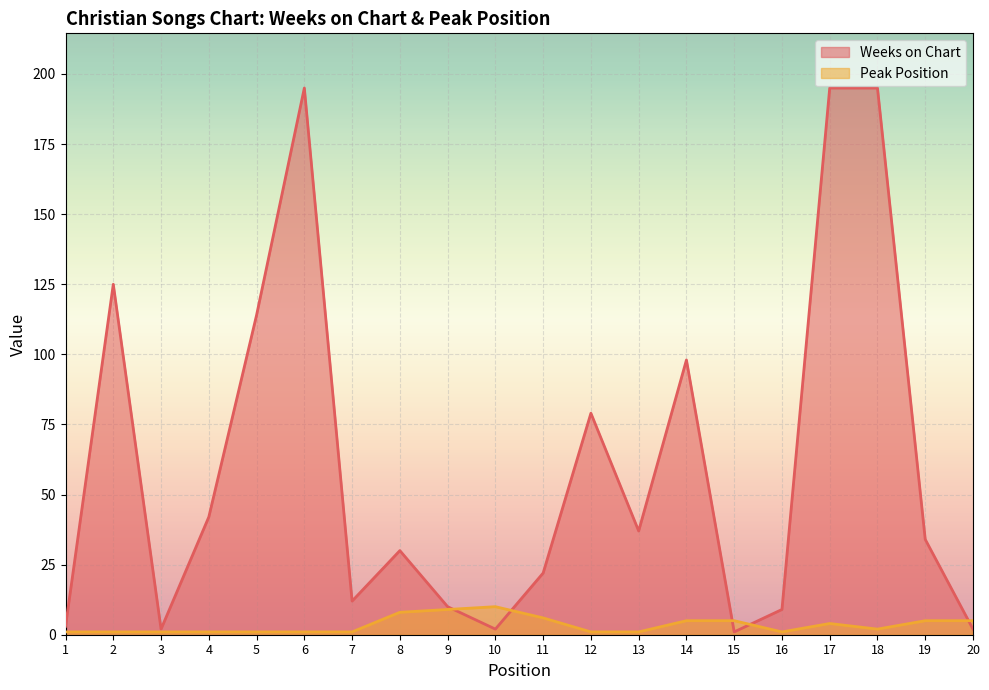

Rank the categories by Peak Position value from highest to lowest.

10, 9, 8, 11, 14, 15, 19, 20, 17, 18, 1, 2, 3, 4, 5, 6, 7, 12, 13, 16